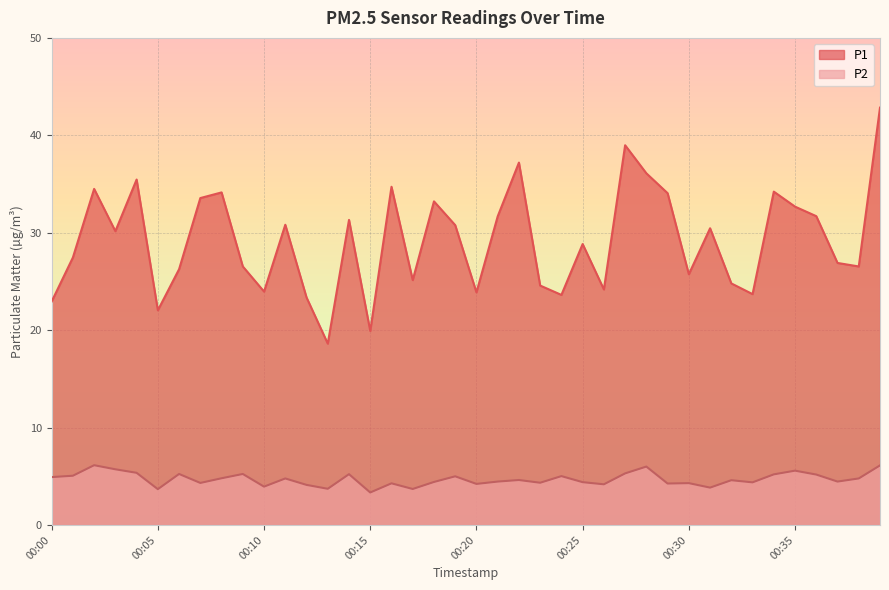

Which series has the largest range (max minus min)?

P1